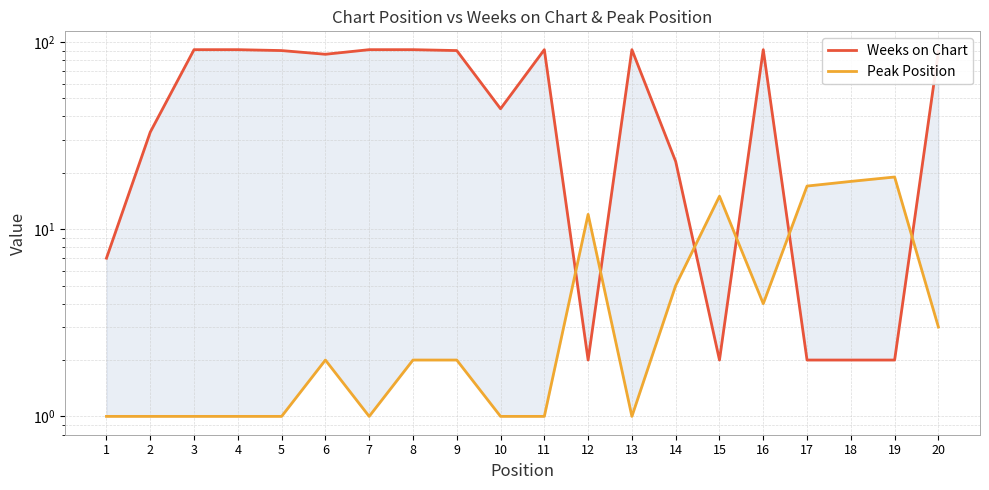

What is the difference between the highest and lowest values at 7?

90